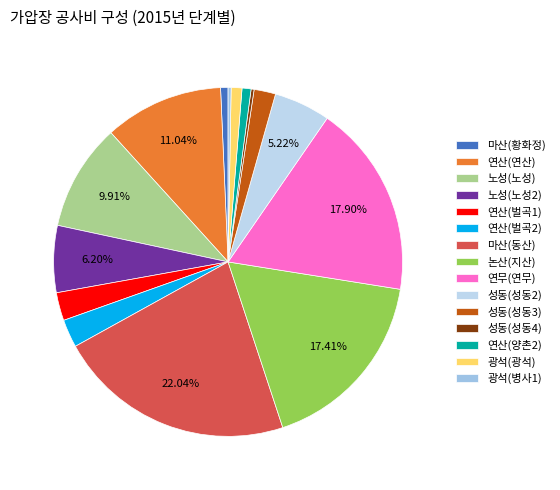

Is it true that 연산(벌곡2) is 3% of the pie?

True